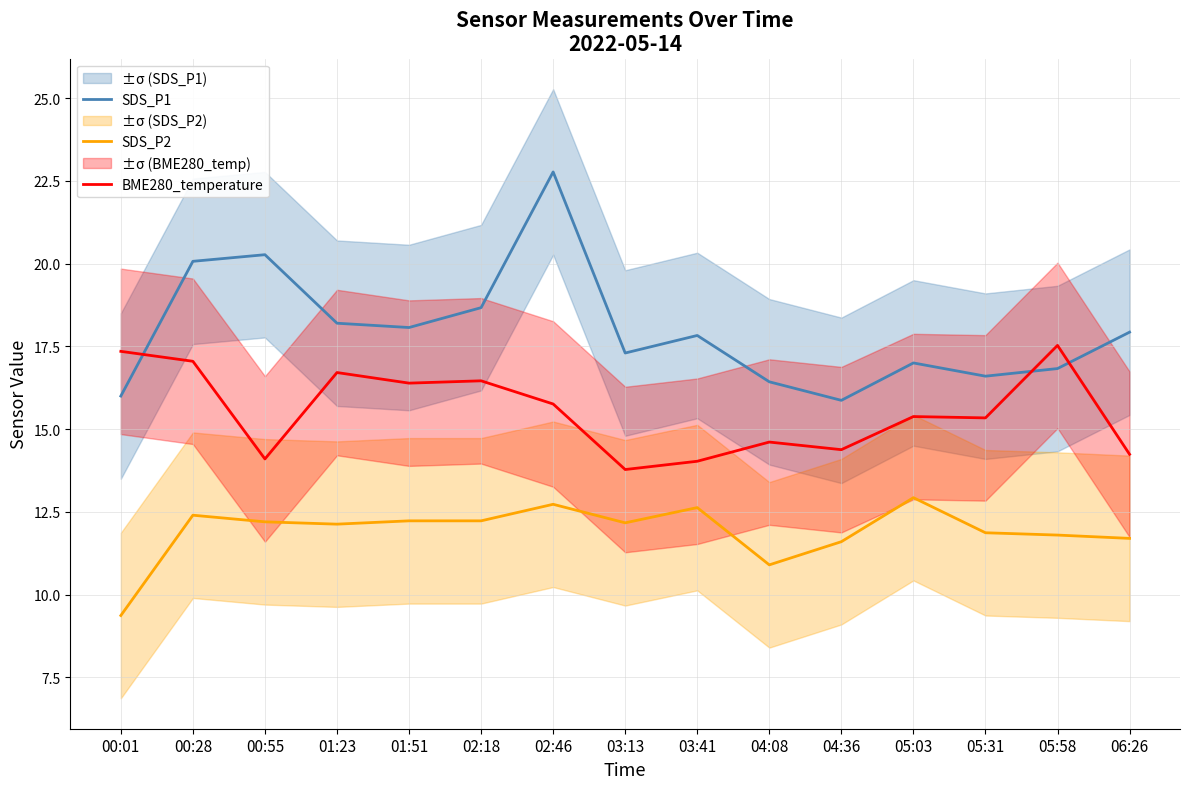

What is the difference between the maximum and minimum values in the BME280_temperature series?

3.8